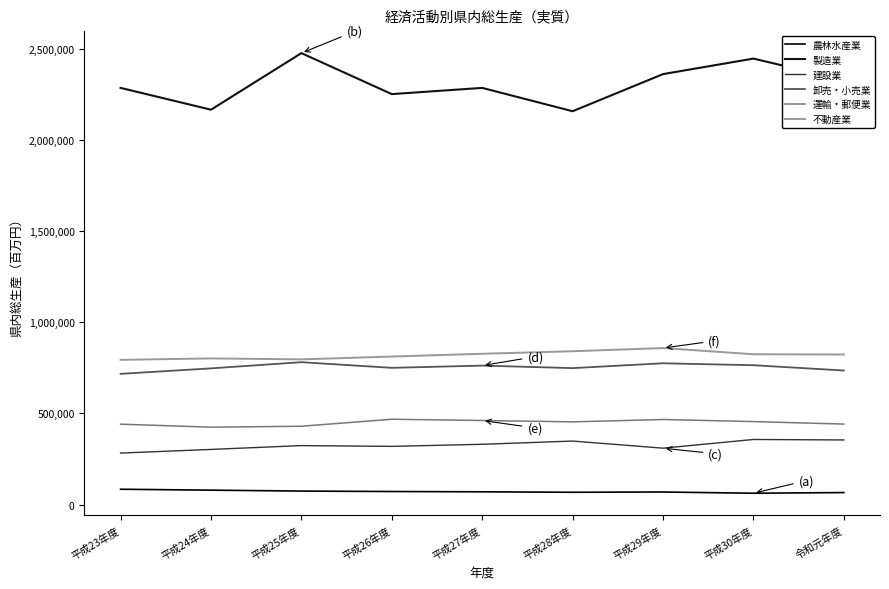

What is the minimum value shown in the chart?

62010